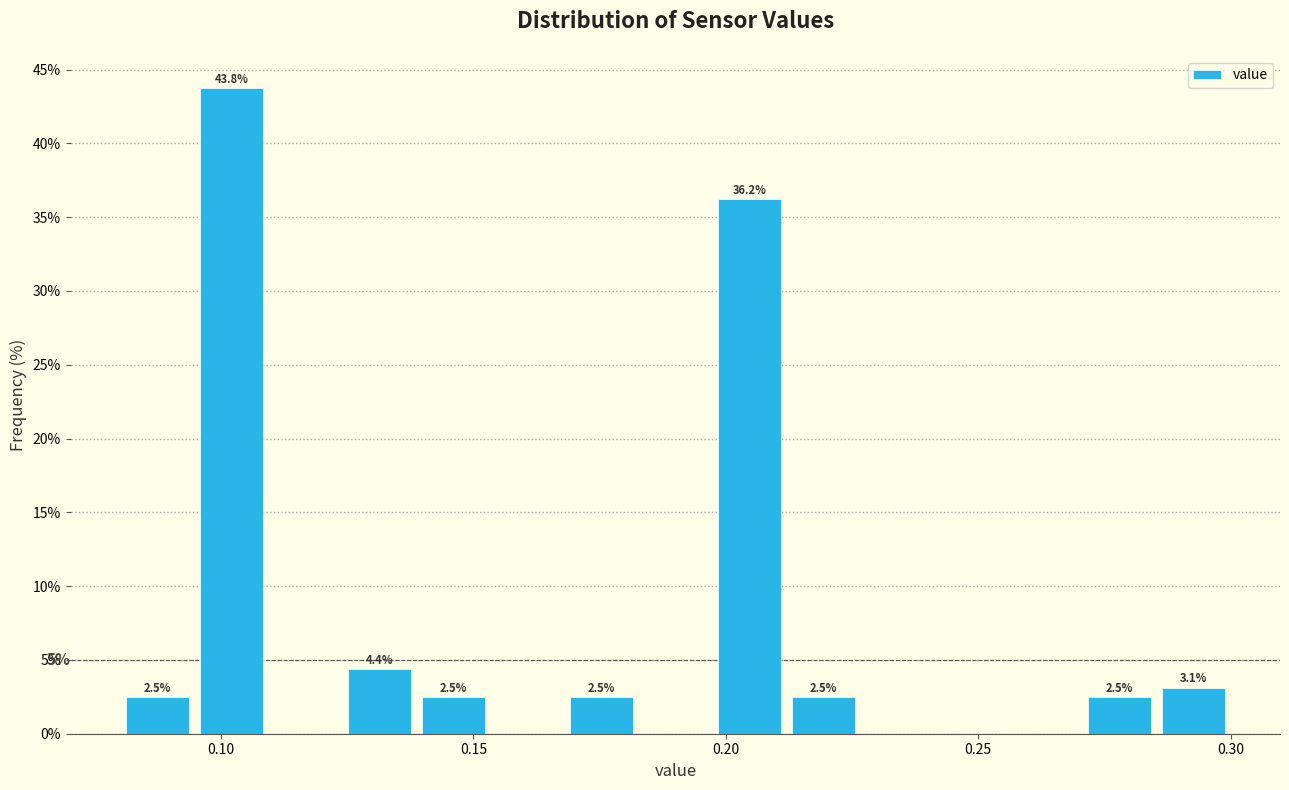

Read against the x-axis, roughly where is the centre of the tallest bar?

0.100